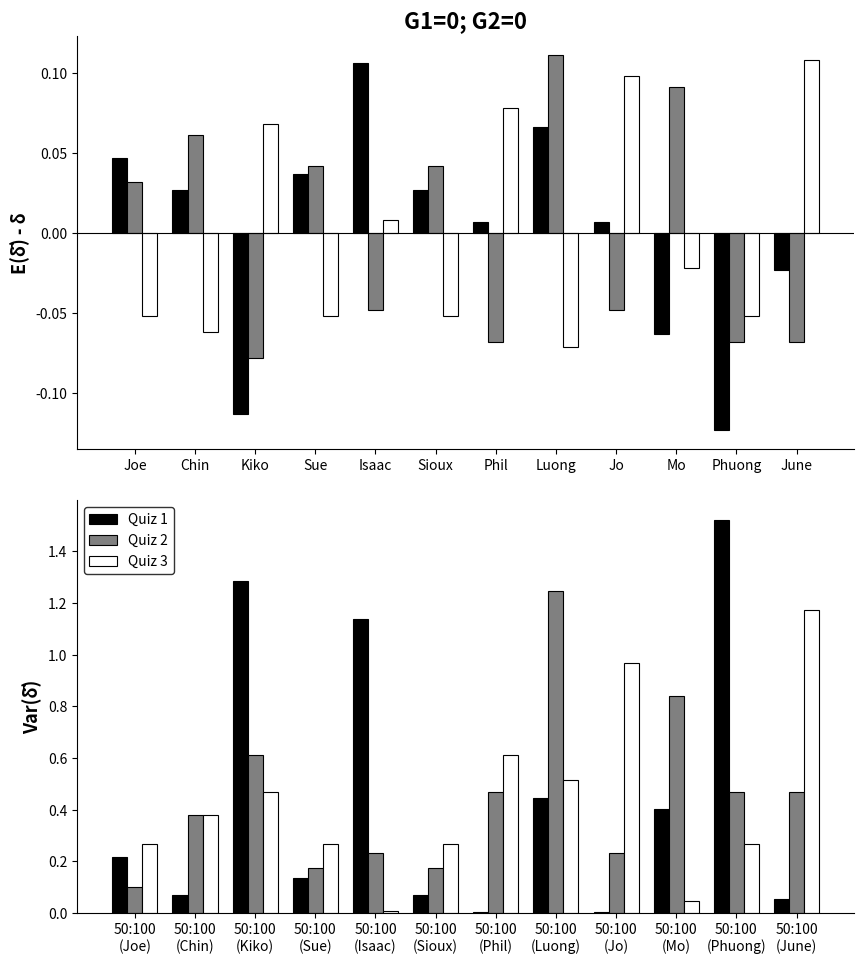

What is the difference between the maximum and second lowest values in the Quiz 2 series?

1.1